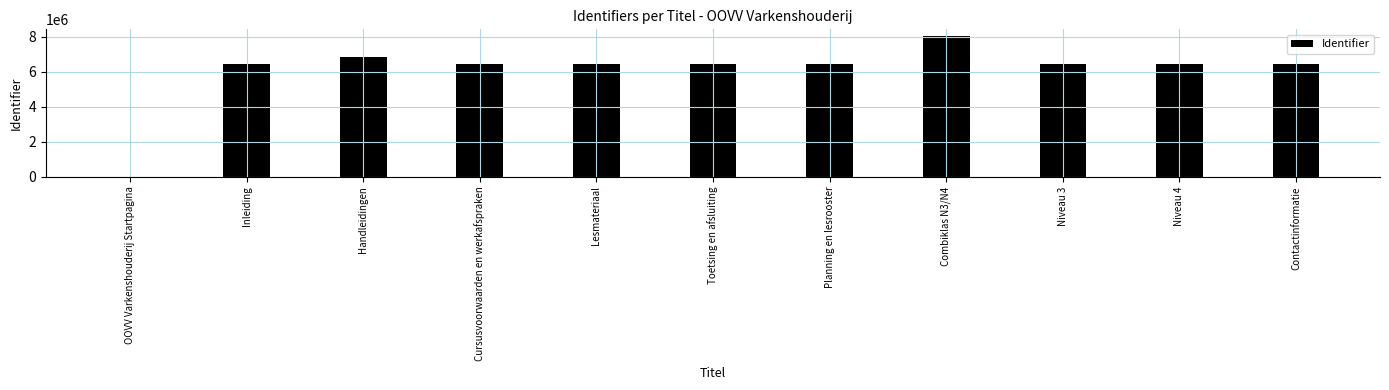

Read the value at Planning en lesrooster.

6441012